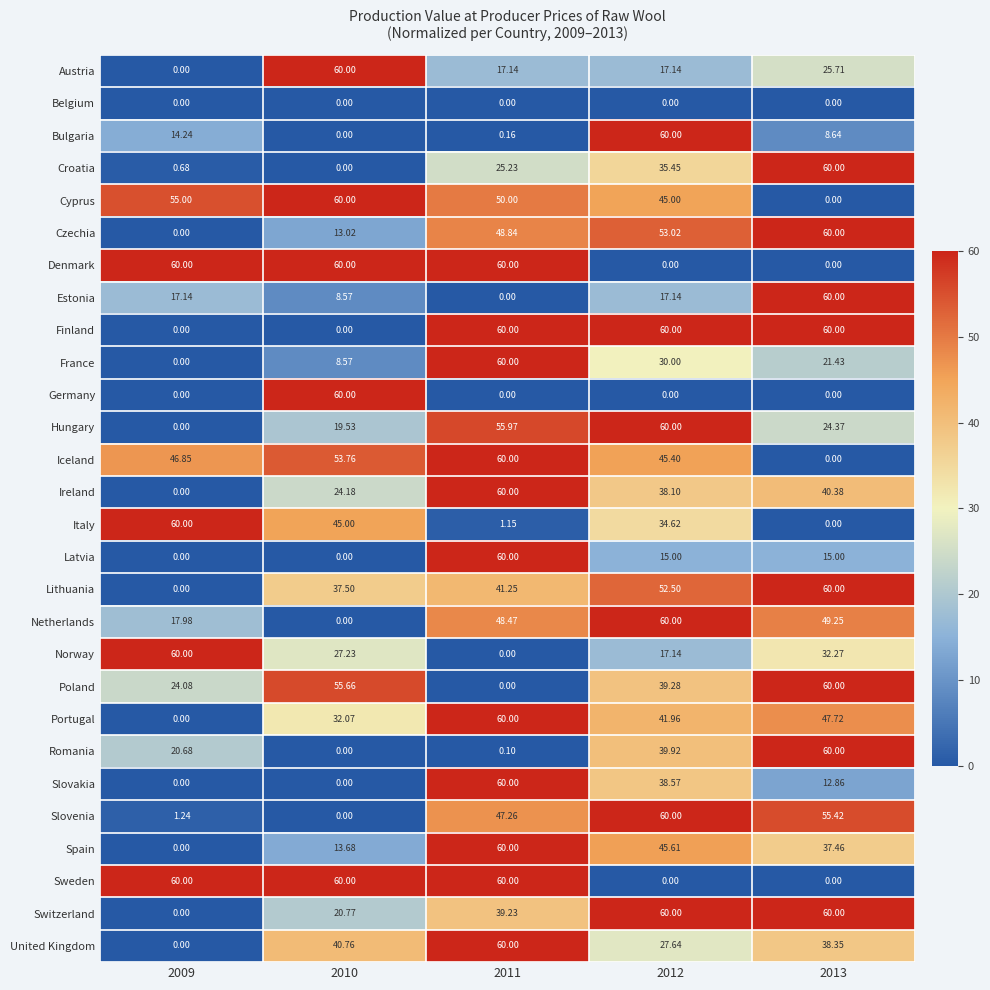

Is the value of Sweden at 2012 greater than the value of Norway at 2009?

No